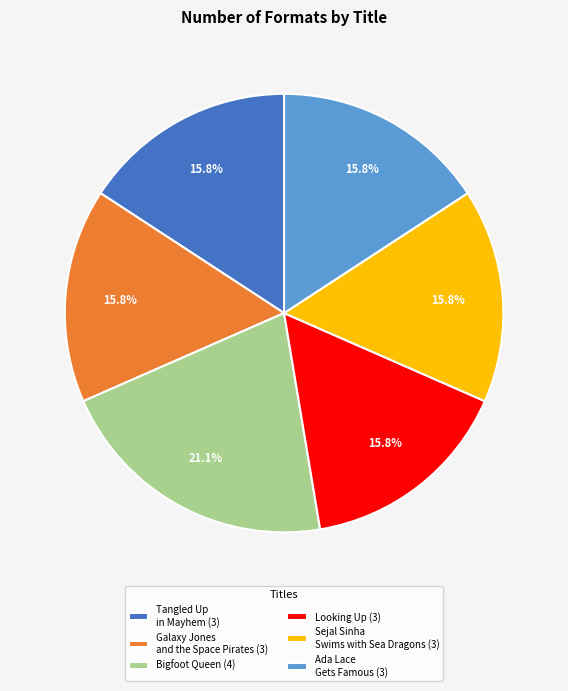

What is the ratio of the value at Bigfoot Queen (4) to the value at Galaxy Jones and the Space Pirates (3)?

1.3